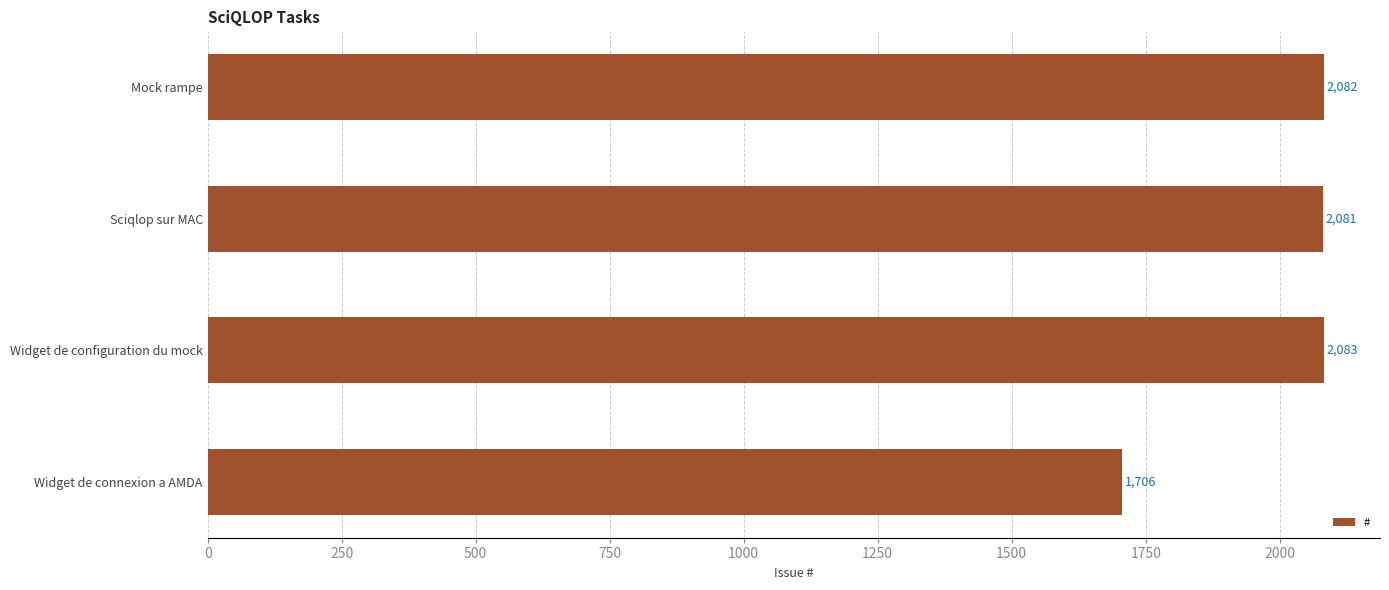

Is it true that the value at Widget de connexion a AMDA is 1706?

True